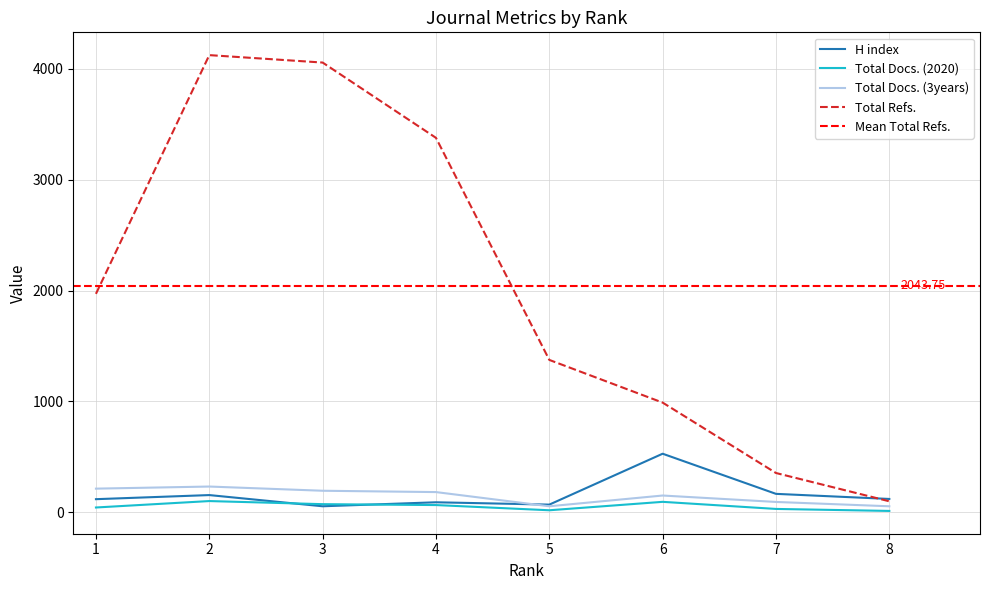

Is the value of Total Refs. at 6 greater than the value of H index at 7?

Yes